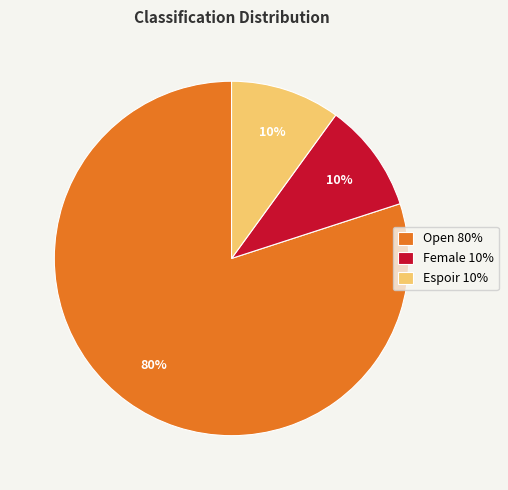

How many segments does this pie chart have?

3